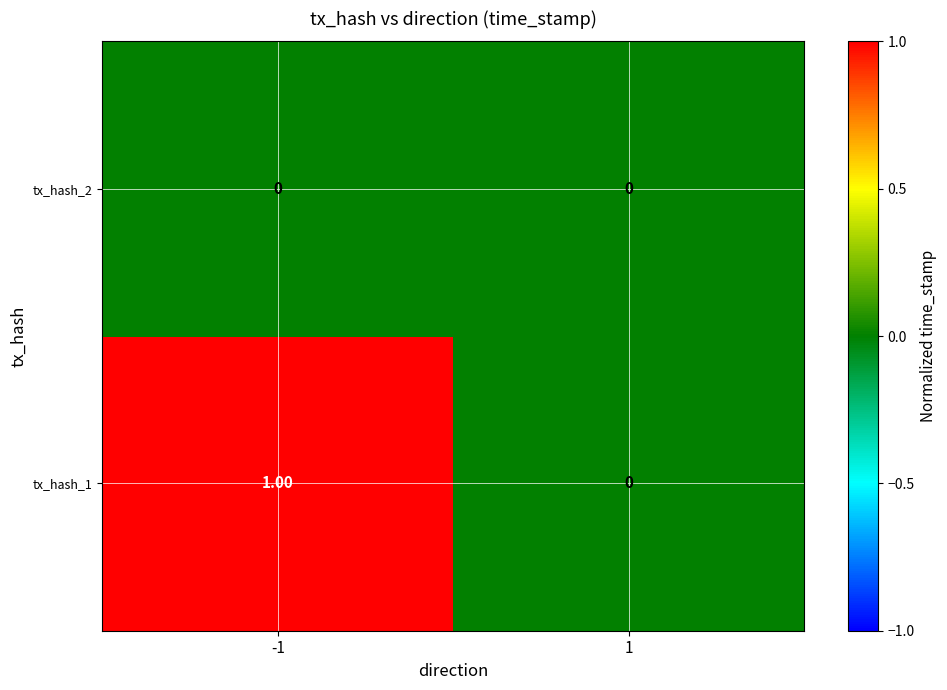

List the series in order of their overall mean, highest first.

tx_hash_1, tx_hash_2